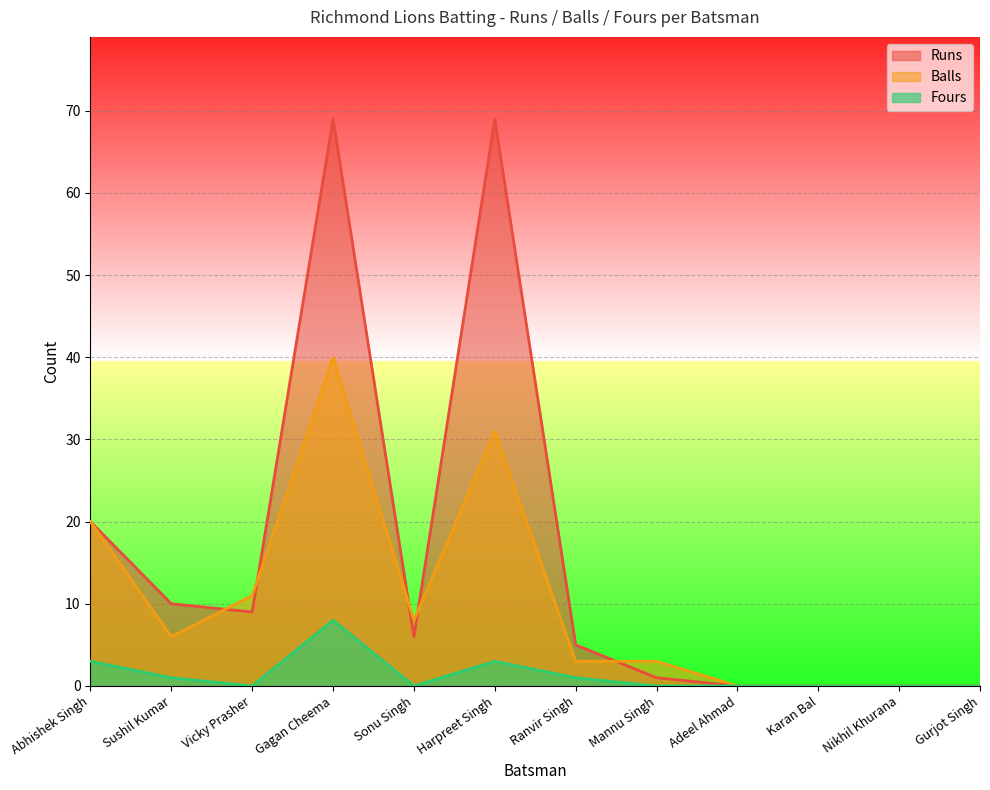

Which series changed the most between Mannu Singh and Karan Bal?

Balls